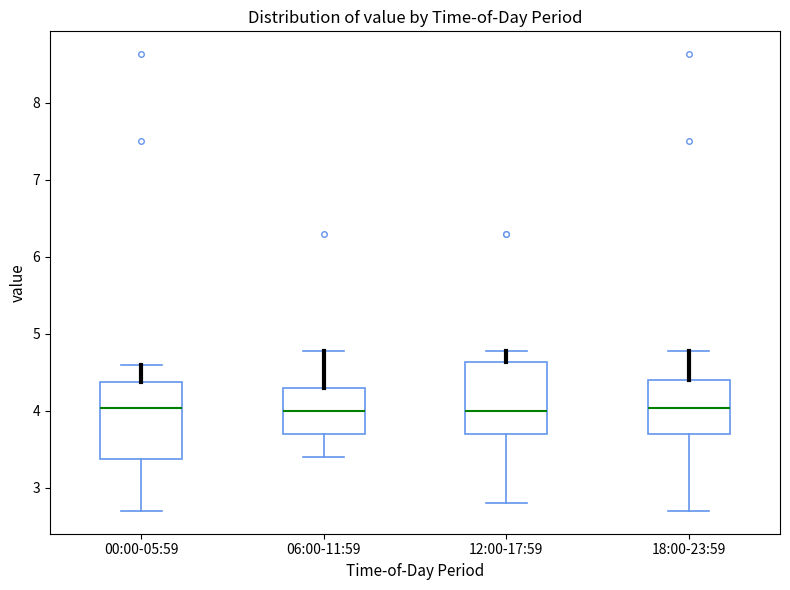

Reading left to right, read every box against the y-axis: the position of its median line, the range the box covers, and the ends of its whiskers. The values are not printed on the chart, so give them approximately, as read against the axis.

00:00-05:59: median 4.0, box 3.4 to 4.4, whiskers 2.7 to 4.6
06:00-11:59: median 4.0, box 3.7 to 4.3, whiskers 3.4 to 4.8
12:00-17:59: median 4.0, box 3.7 to 4.6, whiskers 2.8 to 4.8
18:00-23:59: median 4.0, box 3.7 to 4.4, whiskers 2.7 to 4.8